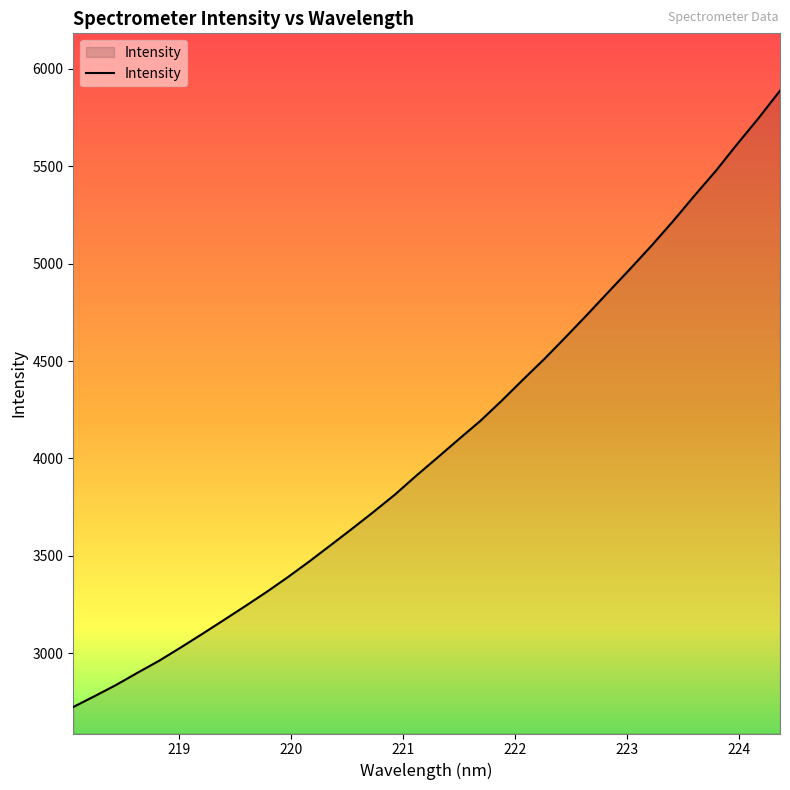

What is the minimum value shown in the chart?

2724.3